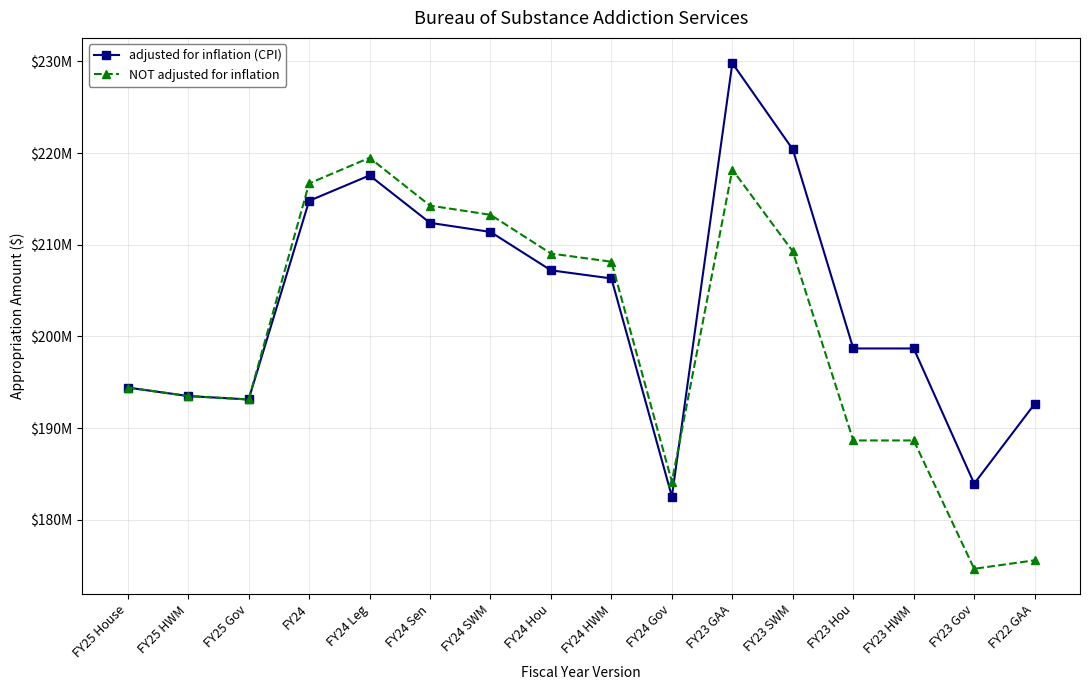

What are all the series names shown in the legend?

adjusted for inflation (CPI), NOT adjusted for inflation